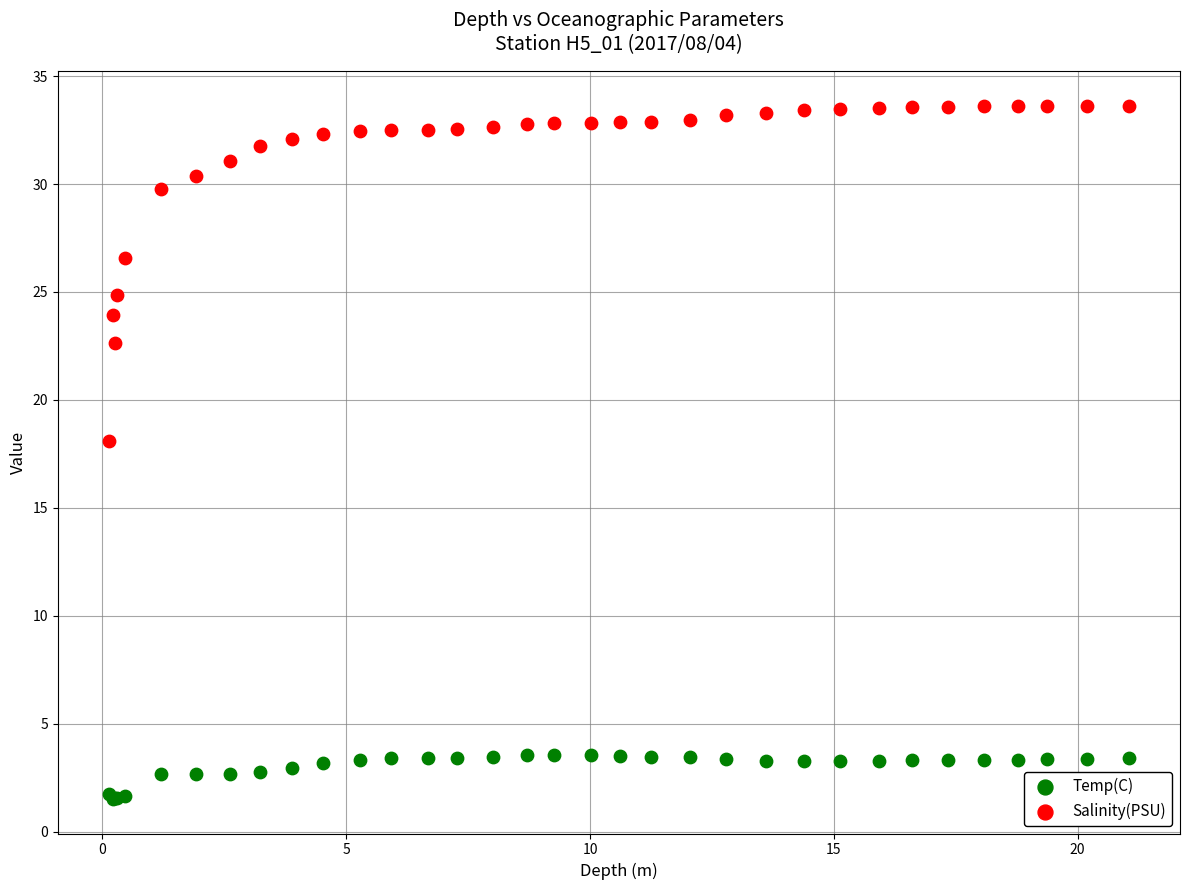

Which series has the widest spread of Y values?

Salinity(PSU)